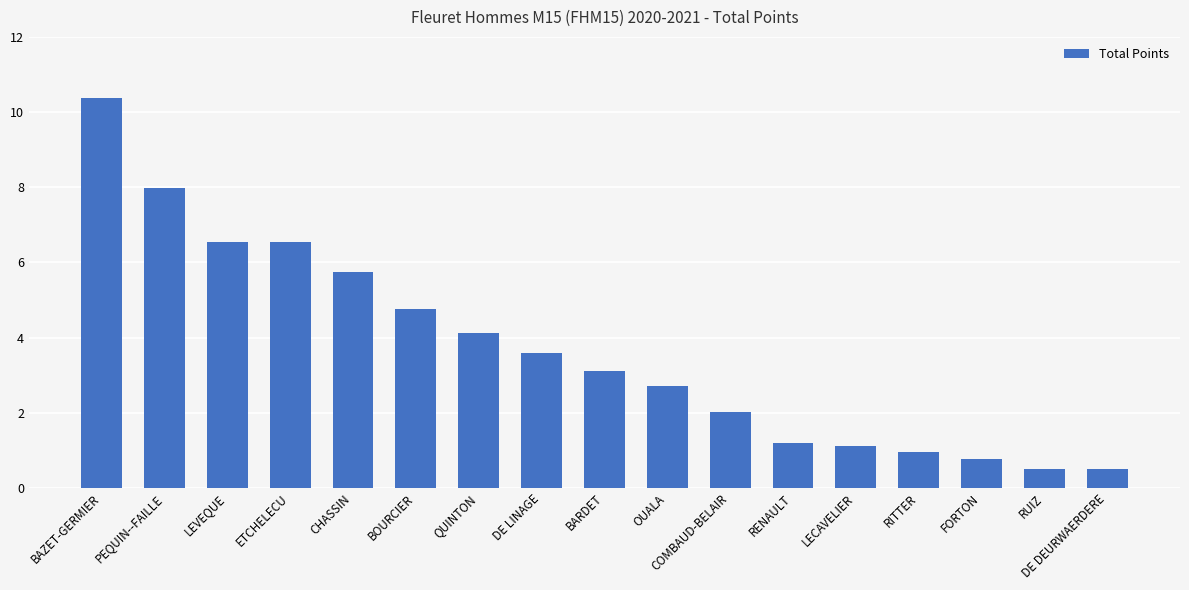

What is the greatest value displayed?

10.4